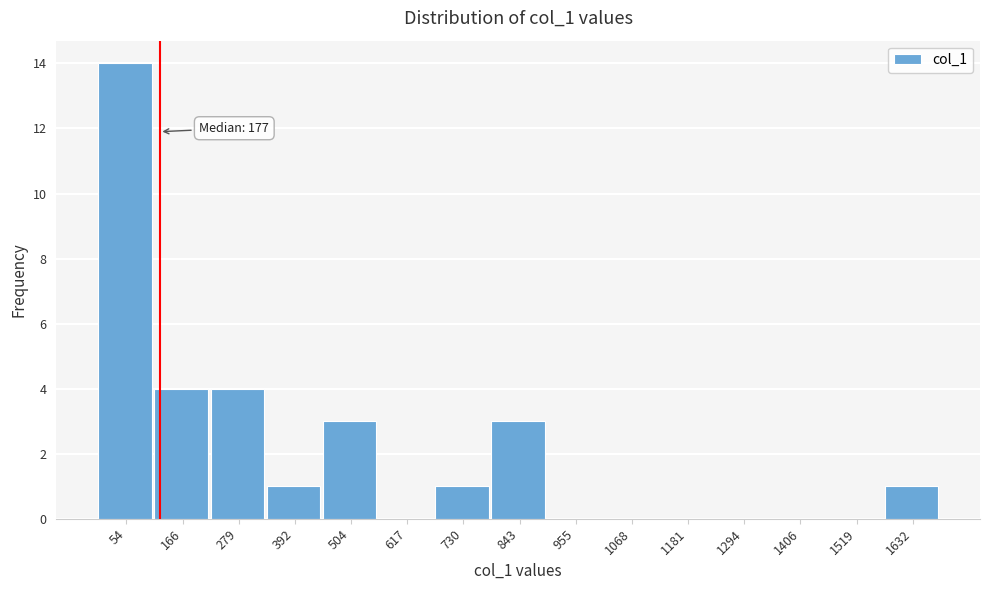

Reading left to right, what are all the values shown in this chart?

54=14	166=4	279=4	392=1	504=3	617=0	730=1	843=3	955=0	1068=0	1181=0	1294=0	1406=0	1519=0	1632=1